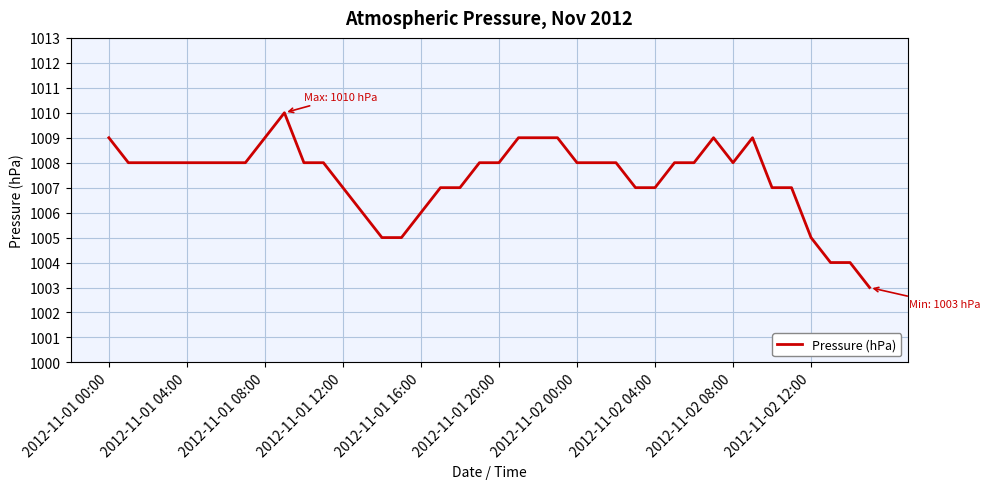

What is the greatest value displayed?

1010